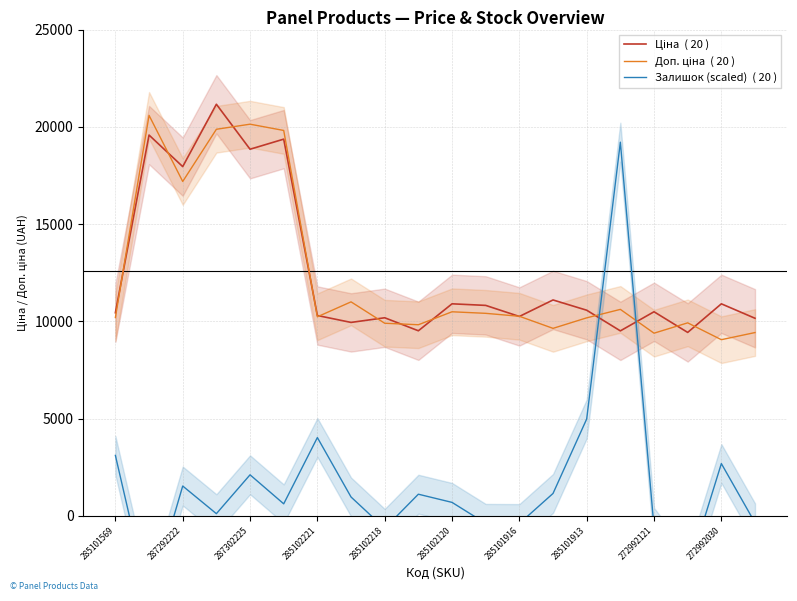

Reading left to right, transcribe all the data shown in this chart.

Ціна  ( 20 ): 10440.4	19575.8	17954.0	21160.3	18847.0	19366.1	10298.9	9943.7	10183.2	9514.2	10900.2	10818.9	10249.5	11098.5	10570.7	9509.2	10491.7	9429.6	10899.4	10156.7
Доп. ціна  ( 20 ): 10197.4	20587.1	17189.1	19873.5	20135.0	19812.8	10232.7	11000.8	9901.3	9824.4	10490.6	10410.8	10259.9	9638.4	10179.1	10613.8	9390.1	9922.1	9055.9	9422.9
Залишок (scaled)  ( 20 ): 3106.3	-4374.9	1532.9	111.4	2109.2	617.0	4024.5	968.2	-642.5	1112.3	691.4	-387.5	-395.7	1151.1	4980.1	19209.7	-588.3	-2890.9	2686.7	-358.9